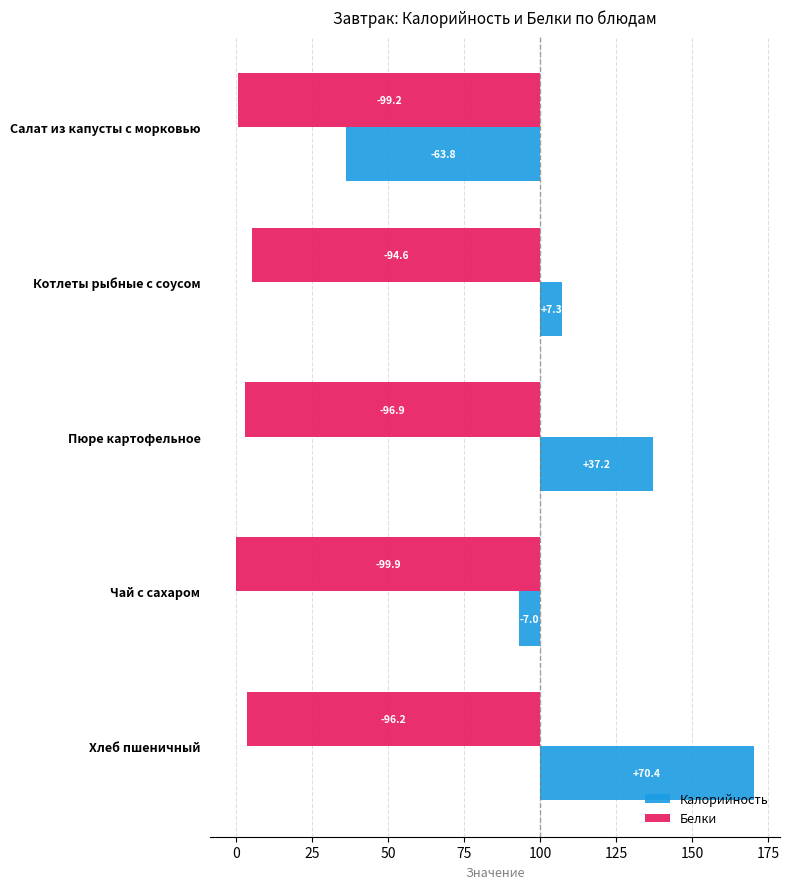

What is the approximate value of Калорийность at Салат из капусты с морковью?

-63.8